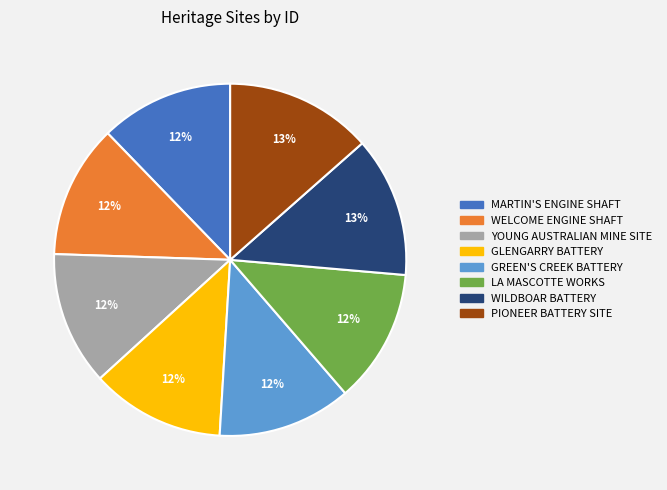

Approximately how many times larger is the value at YOUNG AUSTRALIAN MINE SITE compared to GREEN'S CREEK BATTERY?

1.0